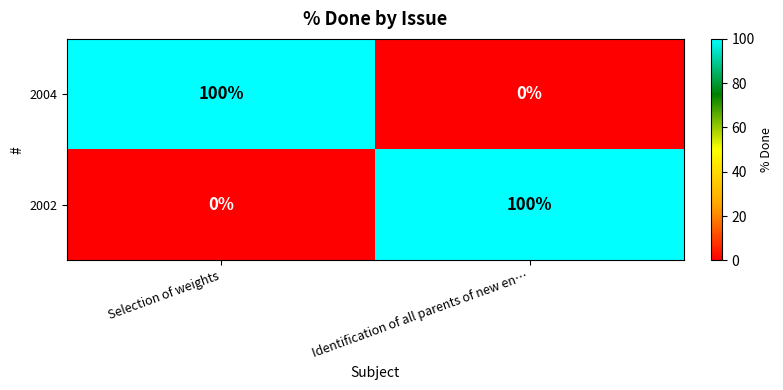

What is the difference between the highest and lowest values at Selection of weights?

100